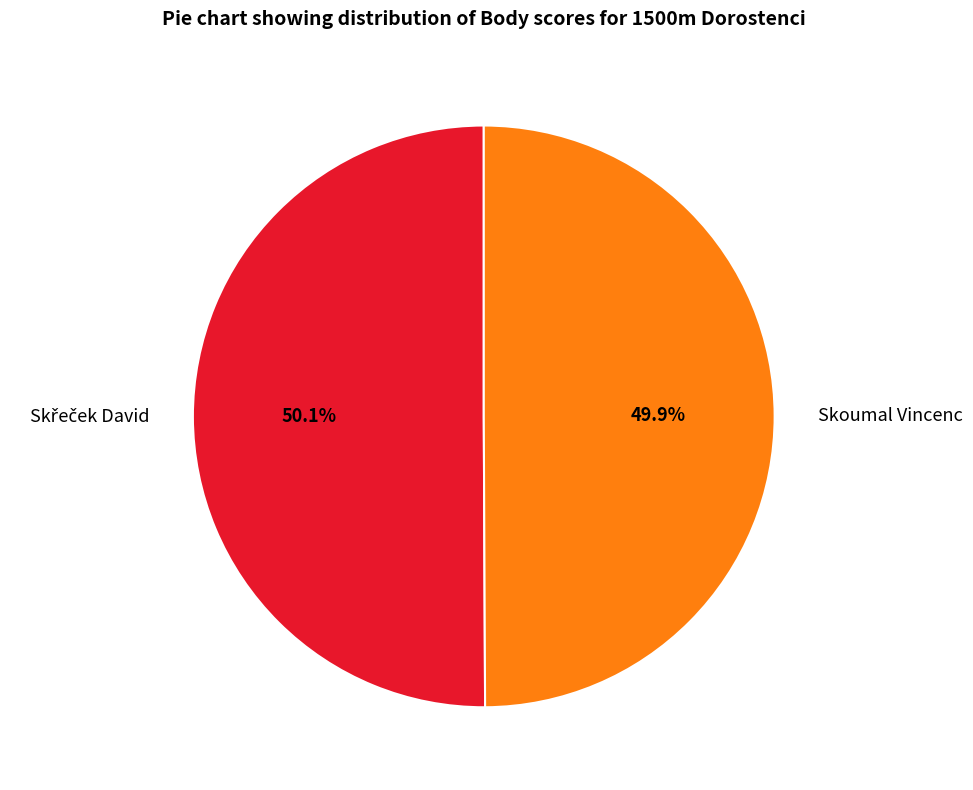

Is there a majority slice in this chart?

Yes